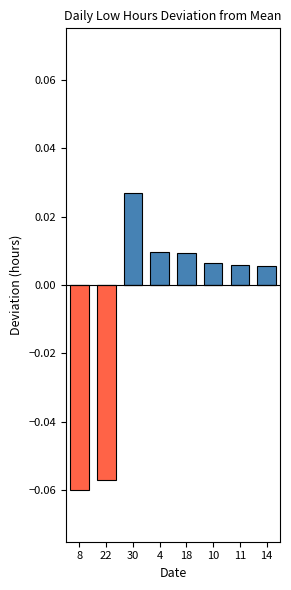

At which label does Negative (Low hours below mean) reach its peak?

30